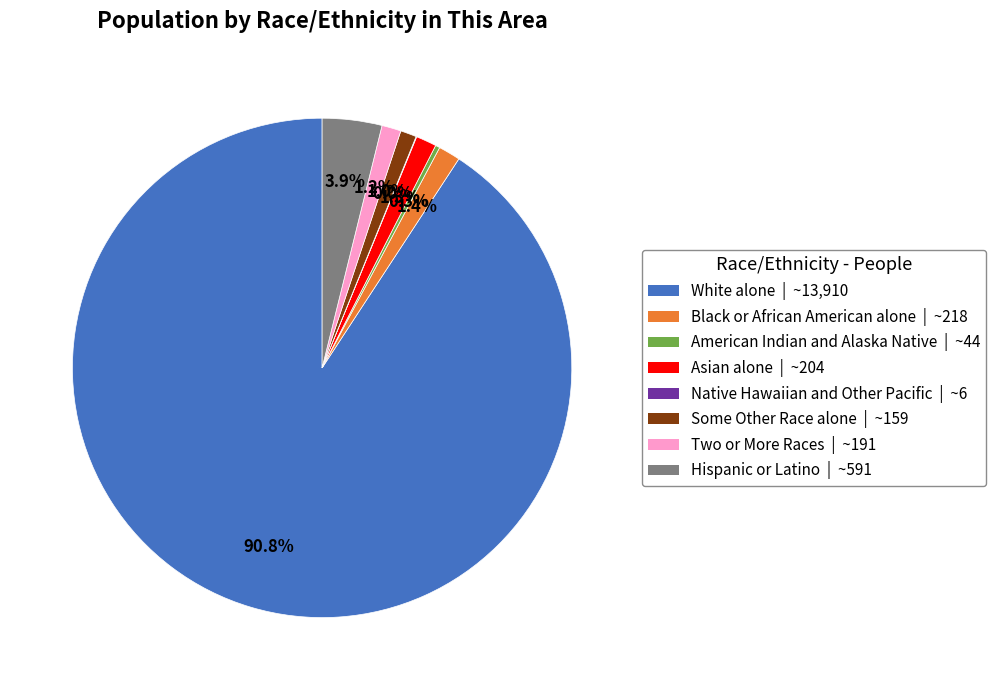

How much of the chart is everything except Two or More Races?

98.8%